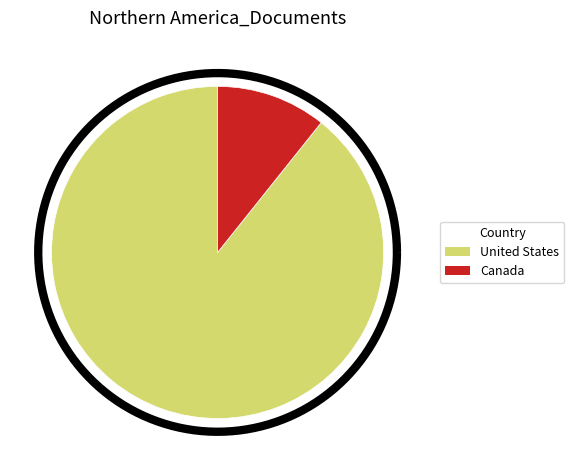

What is the total percentage of United States and Canada?

100.0%